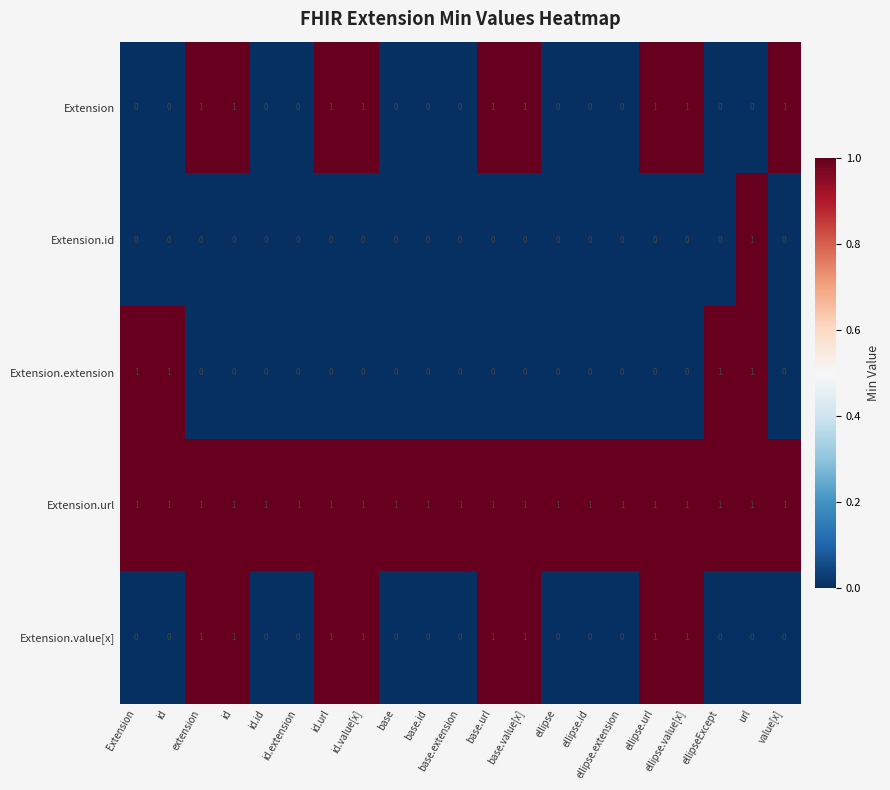

How many data points does each series have?

21